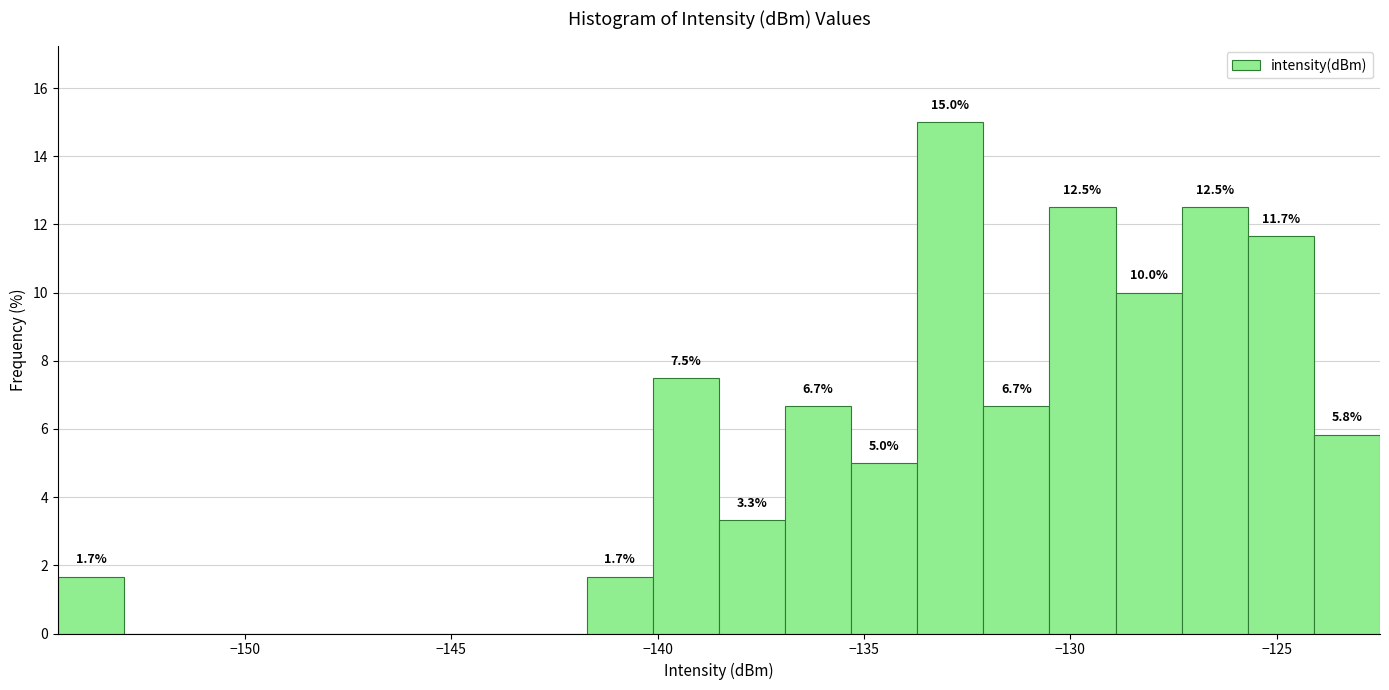

Around what value on the x-axis is the tallest bar? Give the approximate position of its centre, as read against the axis.

-133.0